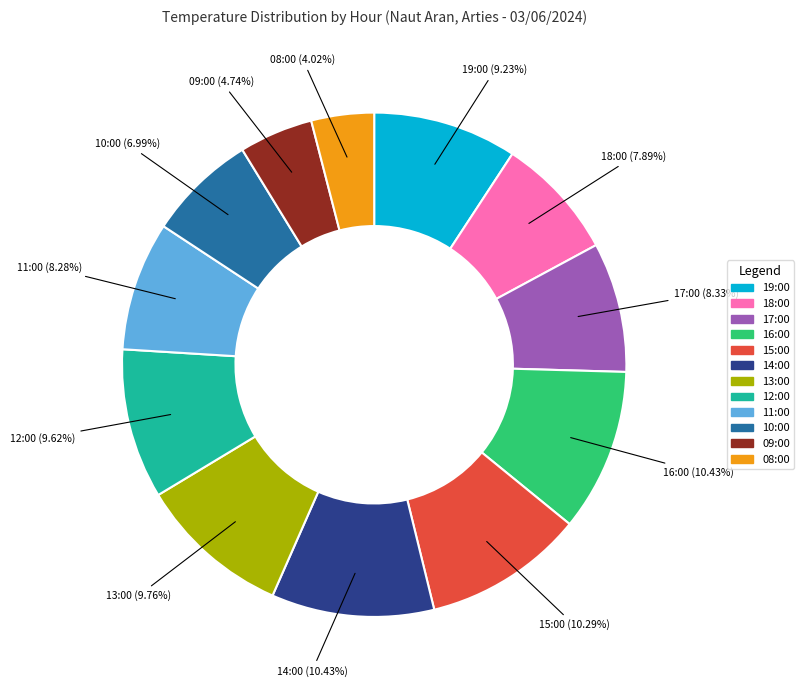

Does 11:00 represent more than half of the total?

No